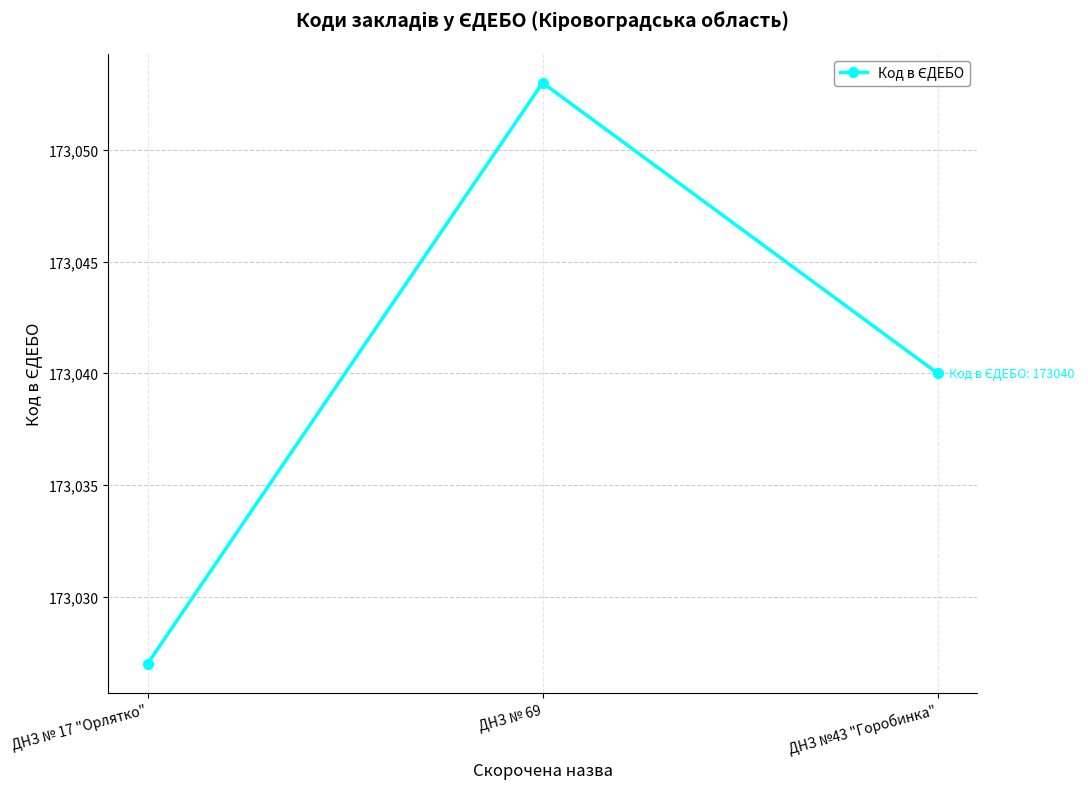

True or false: the data shows 236285 at ДНЗ №43 "Горобинка".

False